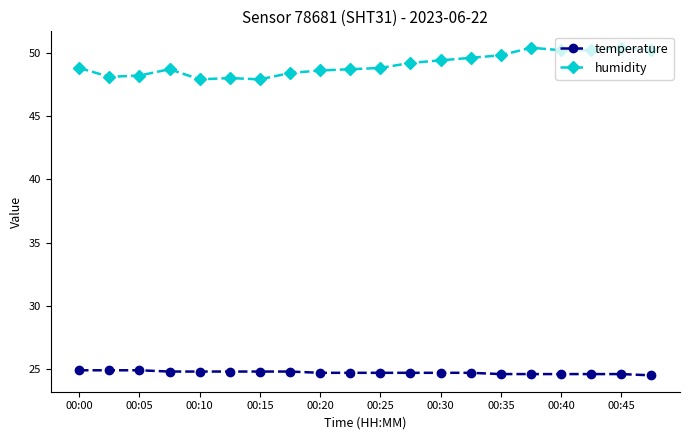

At how many categories does at least one series exceed 36?

20